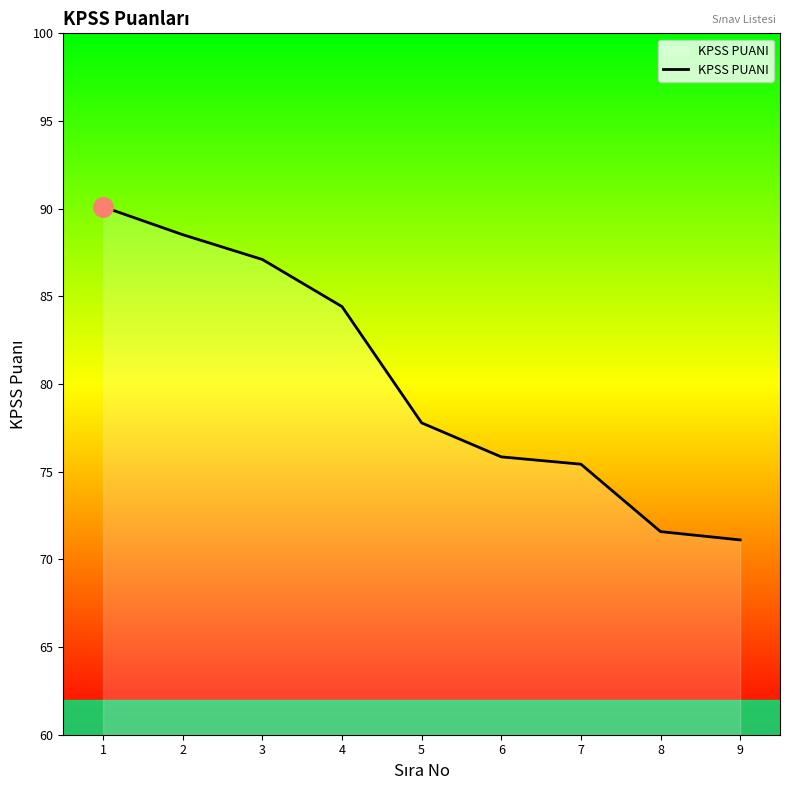

The value at 4 is 84.4. True or false?

True